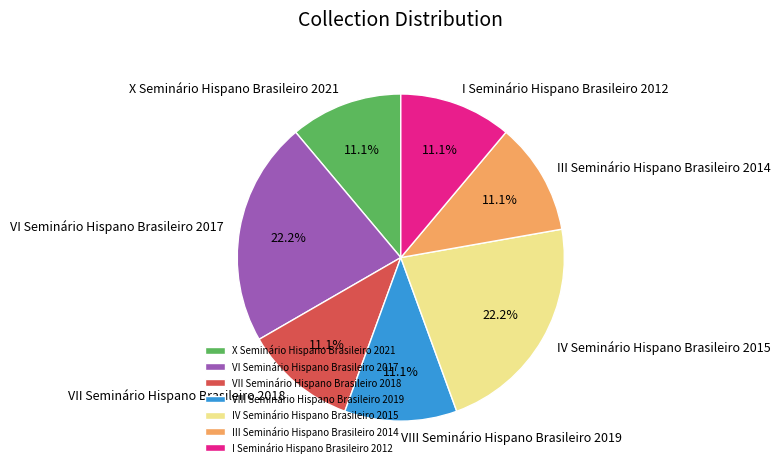

To the nearest percent, what percentage of the pie is III Seminário Hispano Brasileiro 2014?

11%